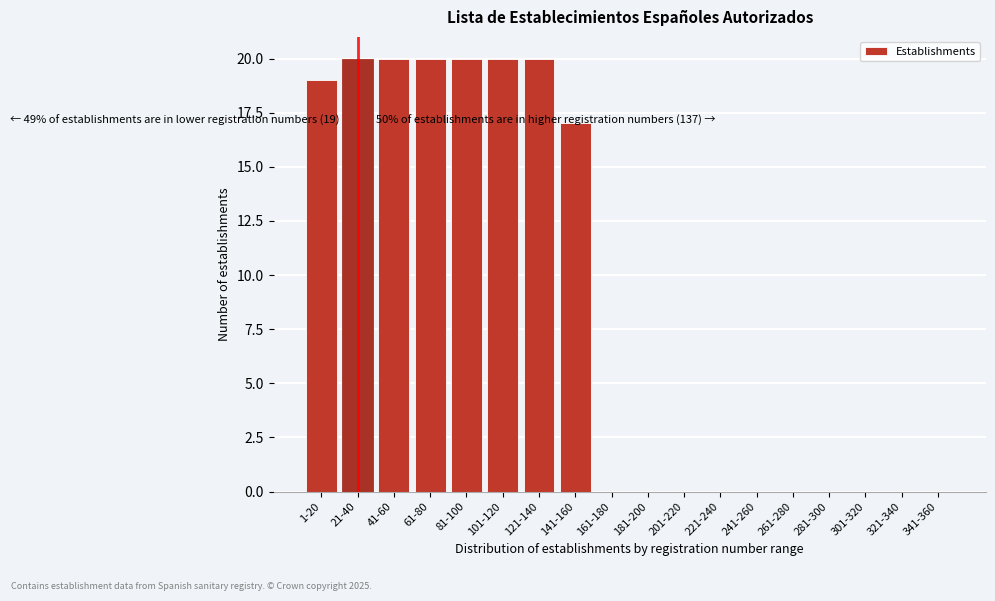

Reading right to left, transcribe all the data shown in this chart.

341-360=0	321-340=0	301-320=0	281-300=0	261-280=0	241-260=0	221-240=0	201-220=0	181-200=0	161-180=0	141-160=17	121-140=20	101-120=20	81-100=20	61-80=20	41-60=20	21-40=20	1-20=19